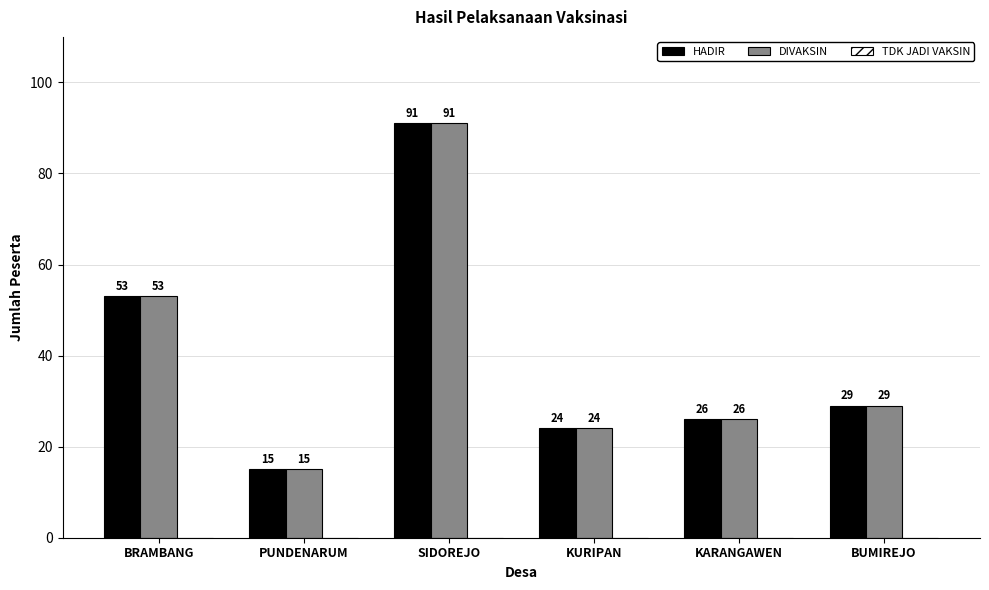

Is the value of DIVAKSIN at SIDOREJO greater than the value of HADIR at KURIPAN?

Yes